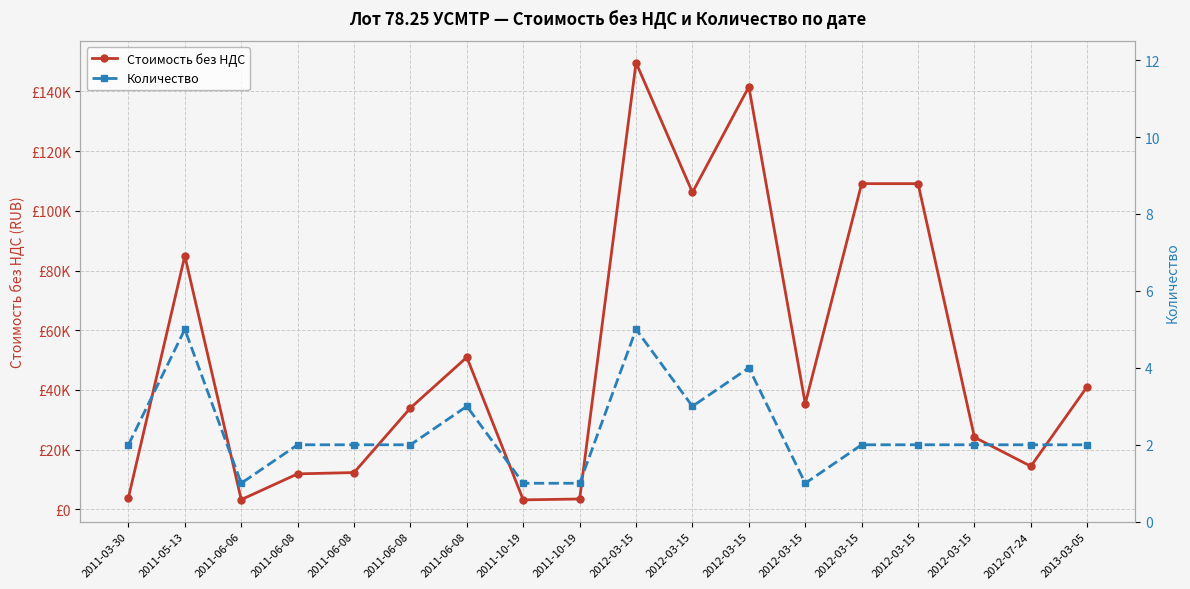

True or false: Стоимость без НДС has a value of 6797.3 at 2011-06-08.

False